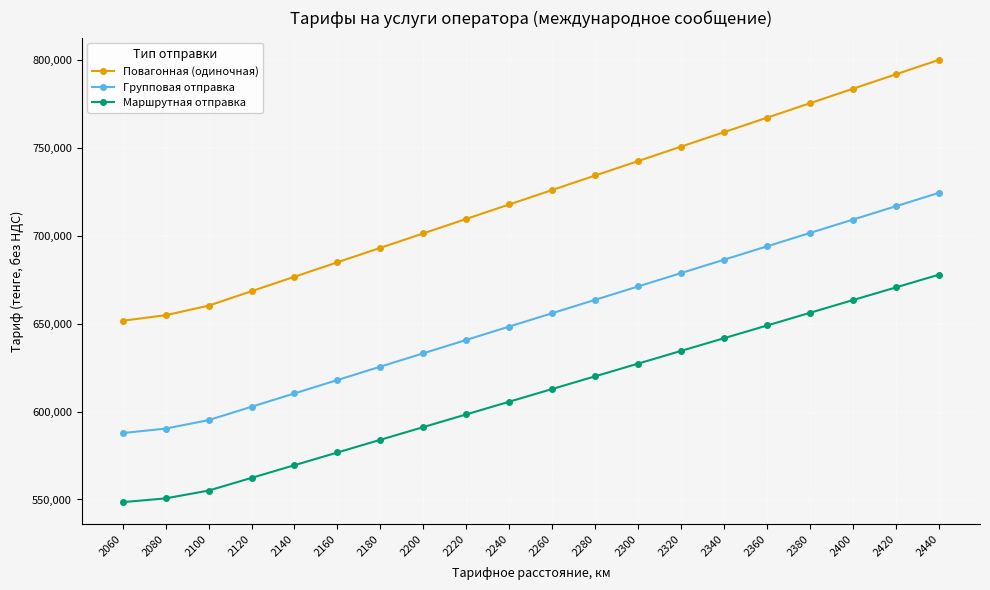

Rank the series at 2440 from highest to lowest value.

Повагонная (одиночная), Групповая отправка, Маршрутная отправка